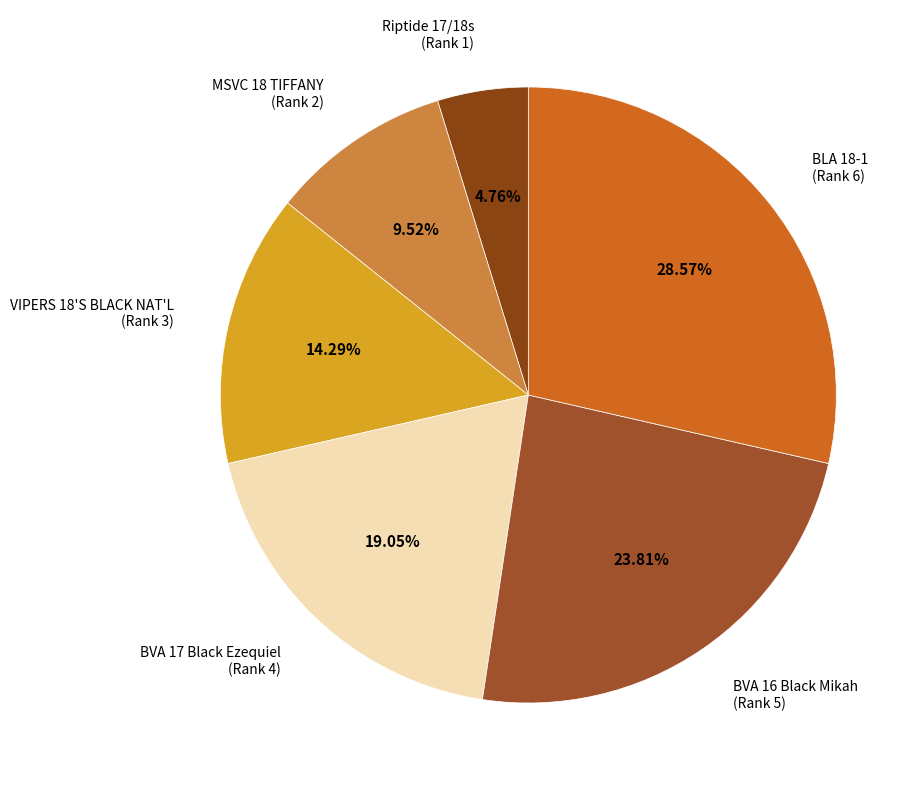

The BLA 18-1 slice represents 29% of the pie. True or false?

True